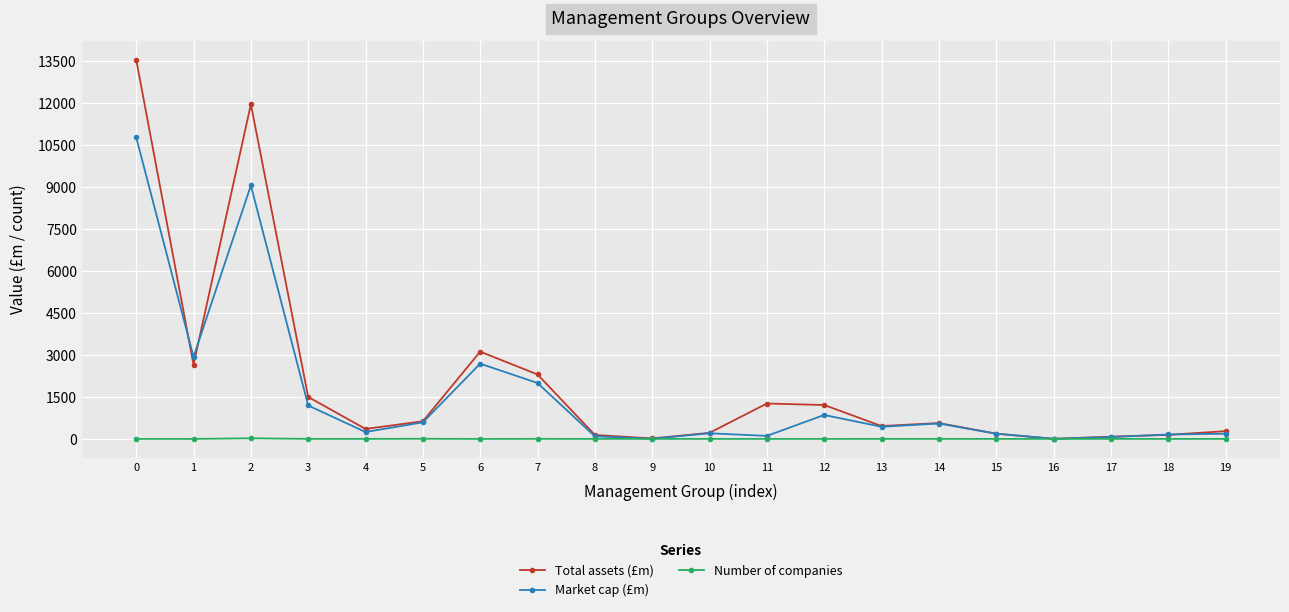

List the series in order of their peak value, lowest first.

Number of companies, Market cap (£m), Total assets (£m)